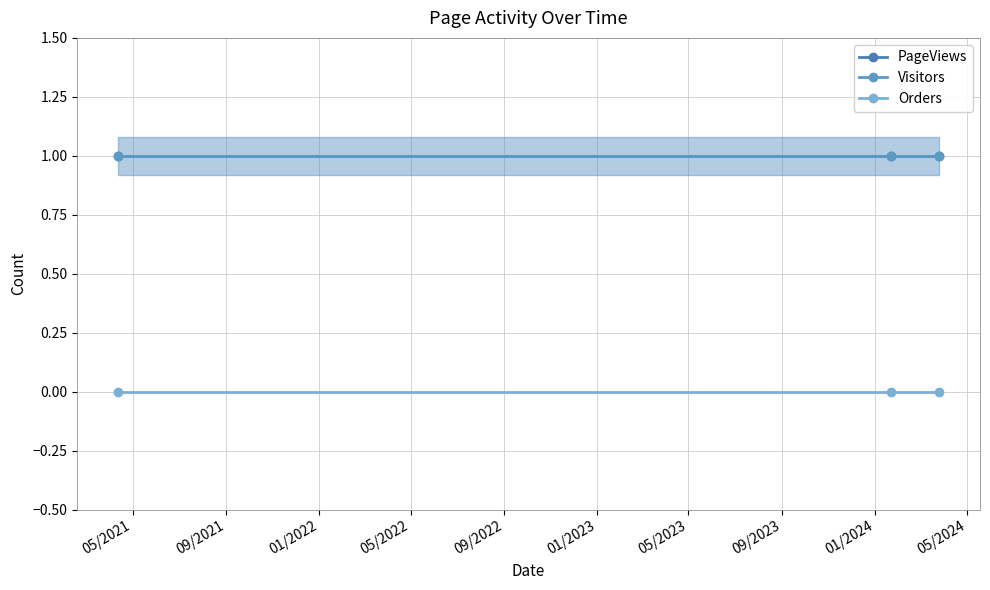

What are all the series names shown in the legend?

PageViews, Visitors, Orders